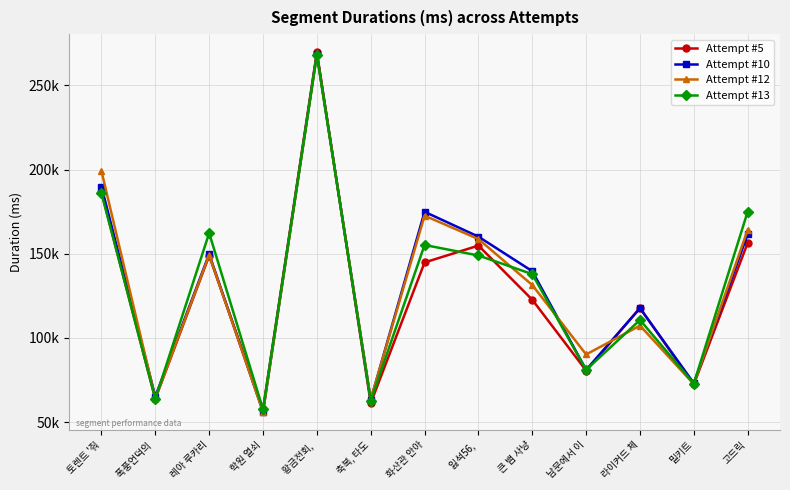

What are all the series names shown in the legend?

Attempt #5, Attempt #10, Attempt #12, Attempt #13